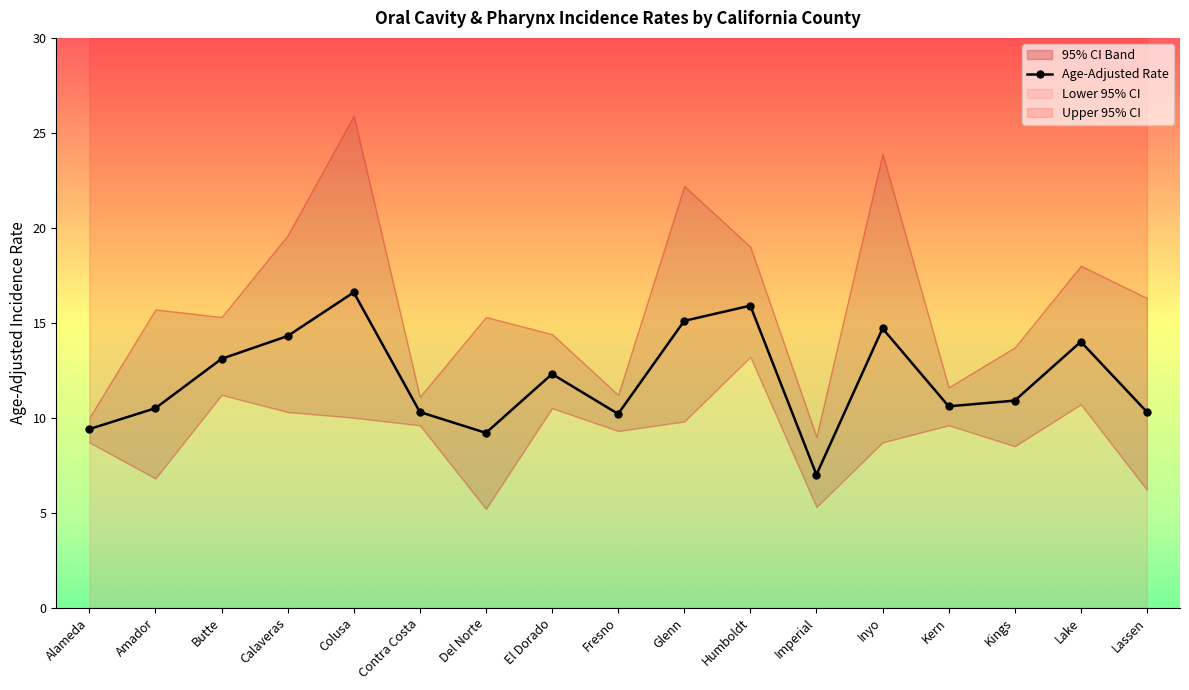

Reading right to left, transcribe all the data shown in this chart.

Lassen=10.3	Lake=14.0	Kings=10.9	Kern=10.6	Inyo=14.7	Imperial=7.0	Humboldt=15.9	Glenn=15.1	Fresno=10.2	El Dorado=12.3	Del Norte=9.2	Contra Costa=10.3	Colusa=16.6	Calaveras=14.3	Butte=13.1	Amador=10.5	Alameda=9.4